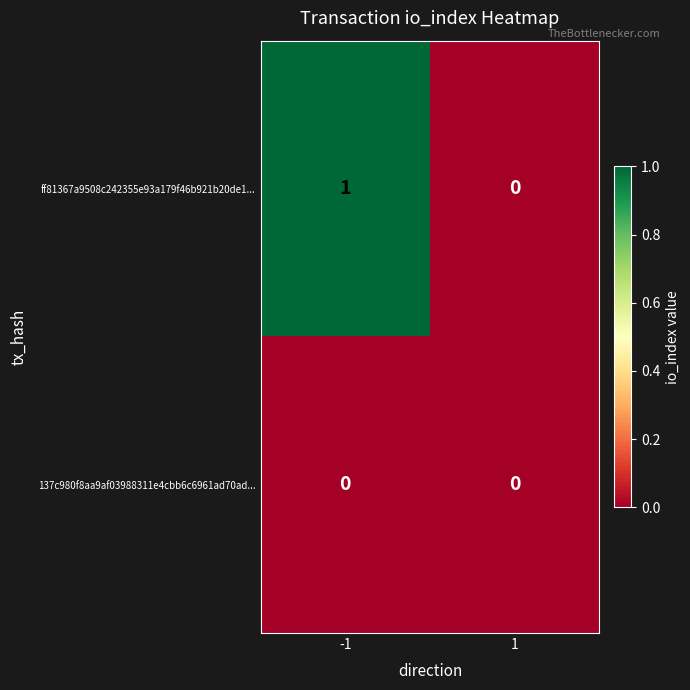

Rank the series by their maximum value, from highest to lowest.

ff81367a9508c242355e93a179f46b921b20de1..., 137c980f8aa9af03988311e4cbb6c6961ad70ad...